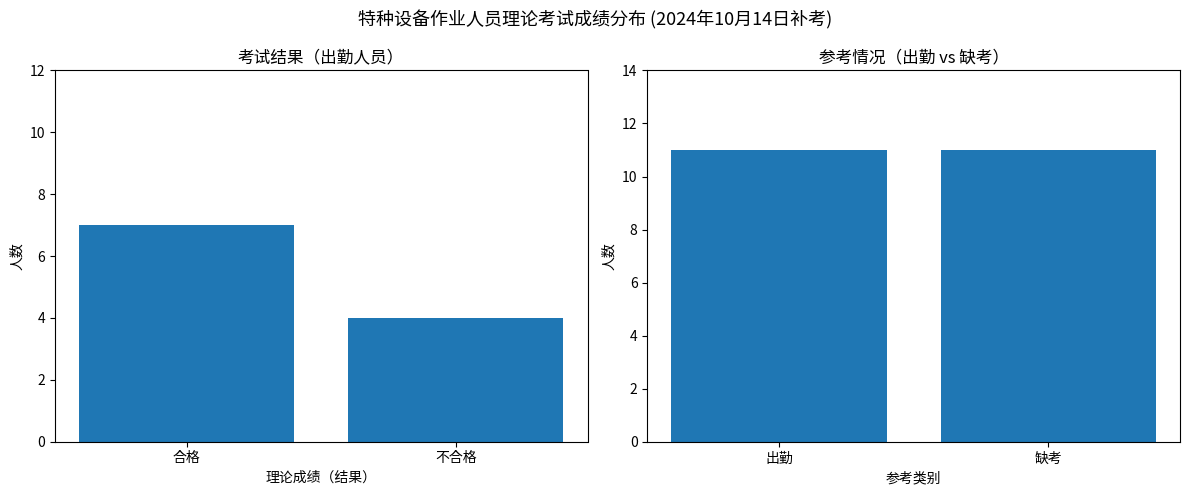

Which label corresponds to the smallest value in the chart?

不合格